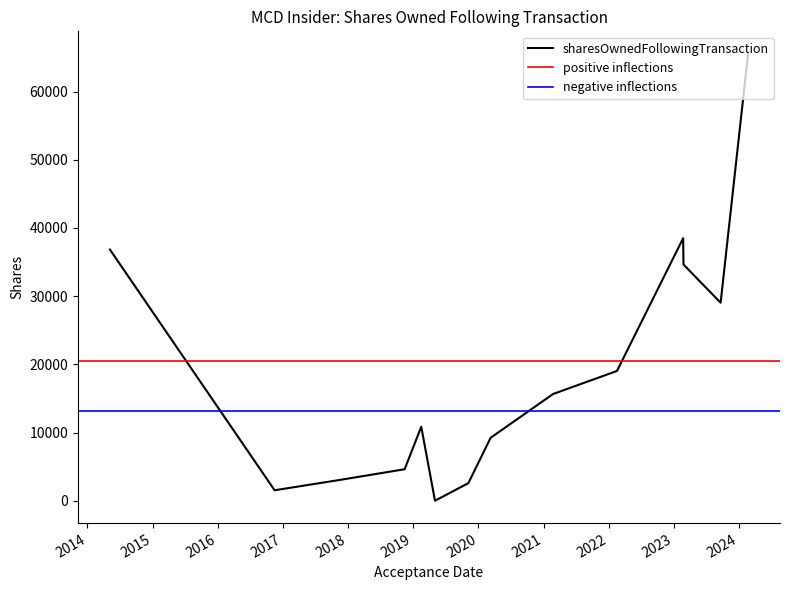

What is the sum of all sharesOwnedFollowingTransaction values?

307903.0